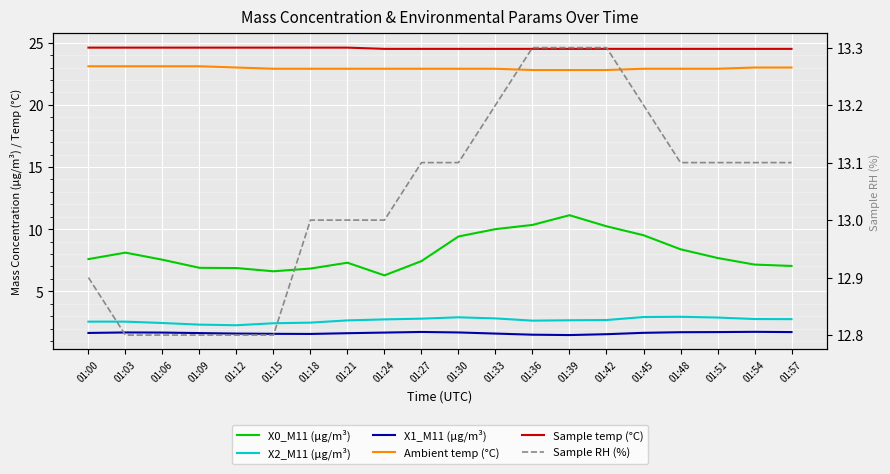

Count the number of data series in this chart.

6